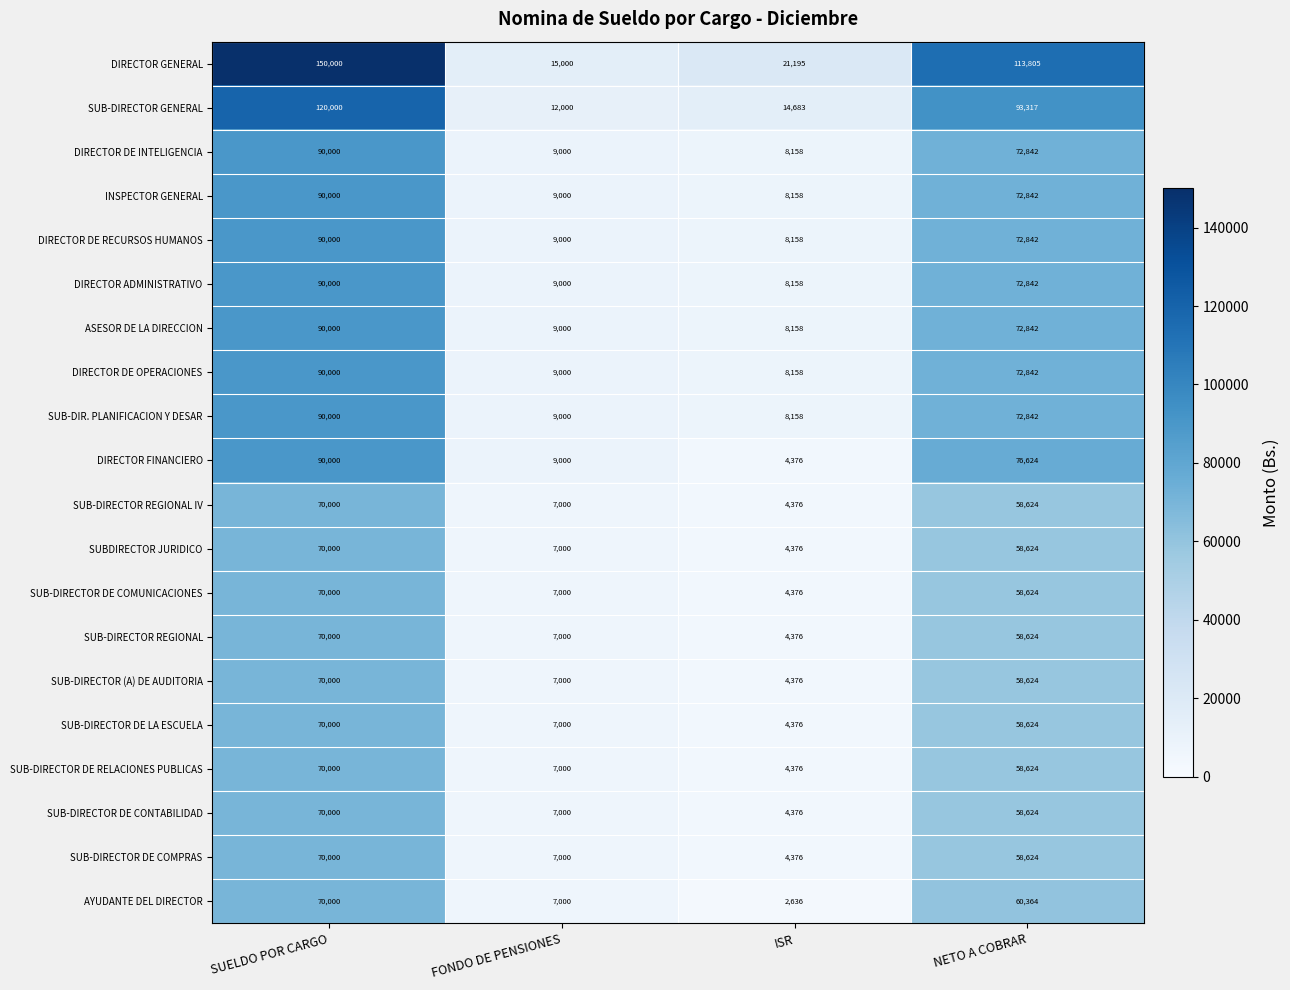

What is the difference between the highest and lowest values at FONDO DE PENSIONES?

8000